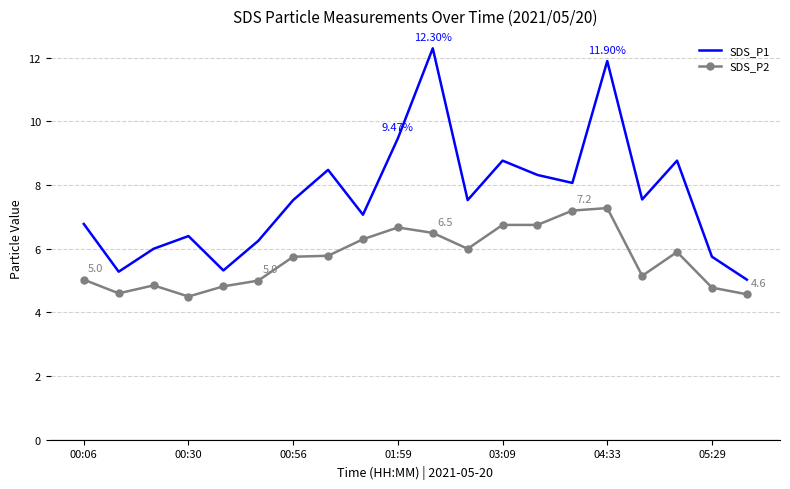

List the series in order of their peak value, highest first.

SDS_P1, SDS_P2